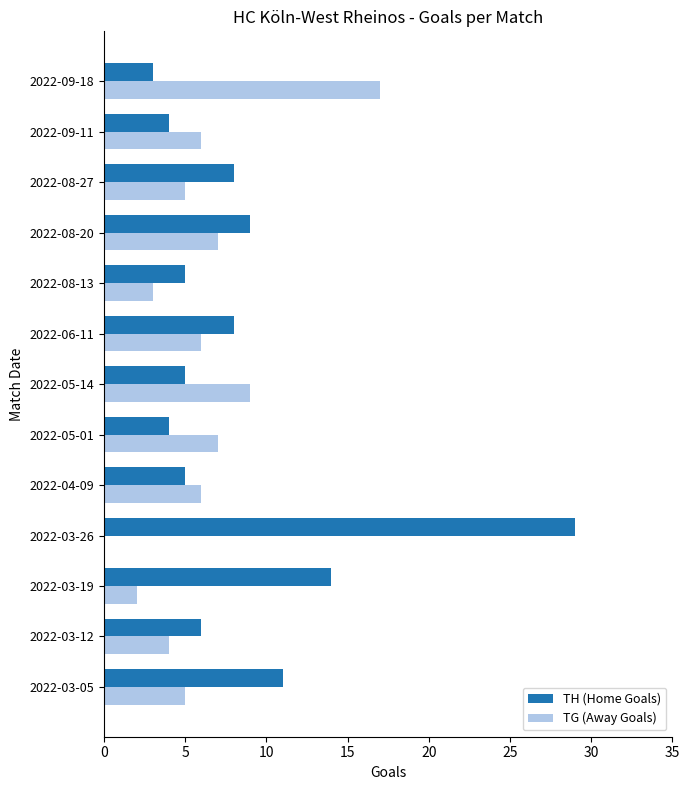

What is the maximum value shown in the chart?

29